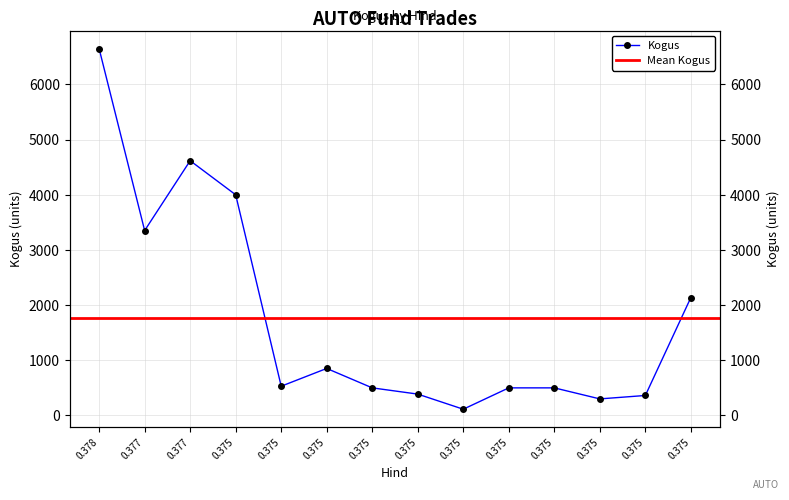

Where is the data nearest to the value 3380?

0.377